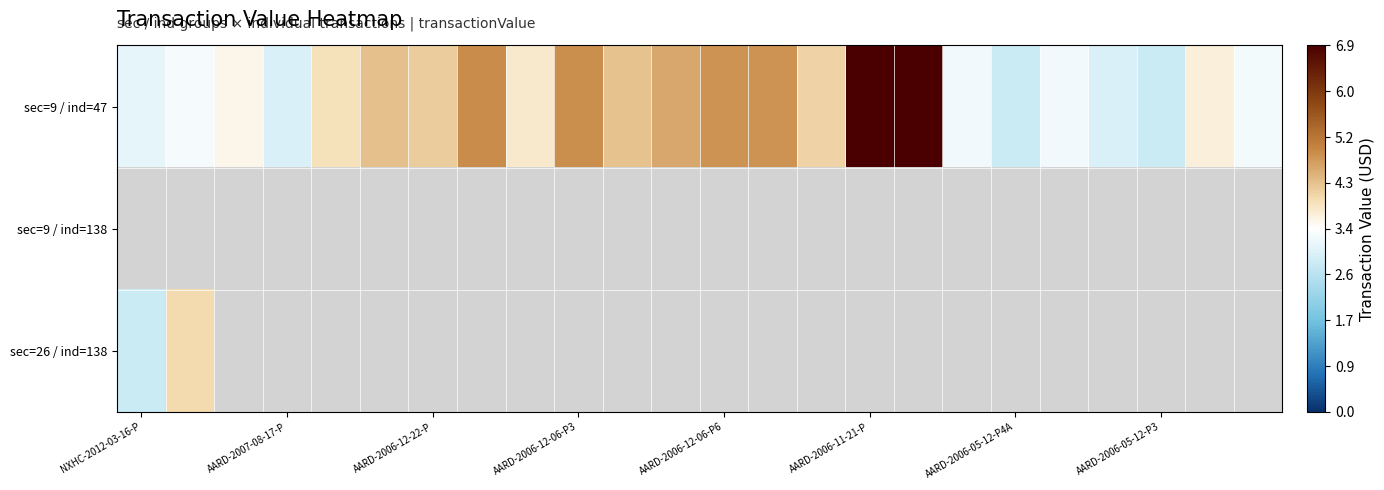

What is the smallest value displayed?

2.8